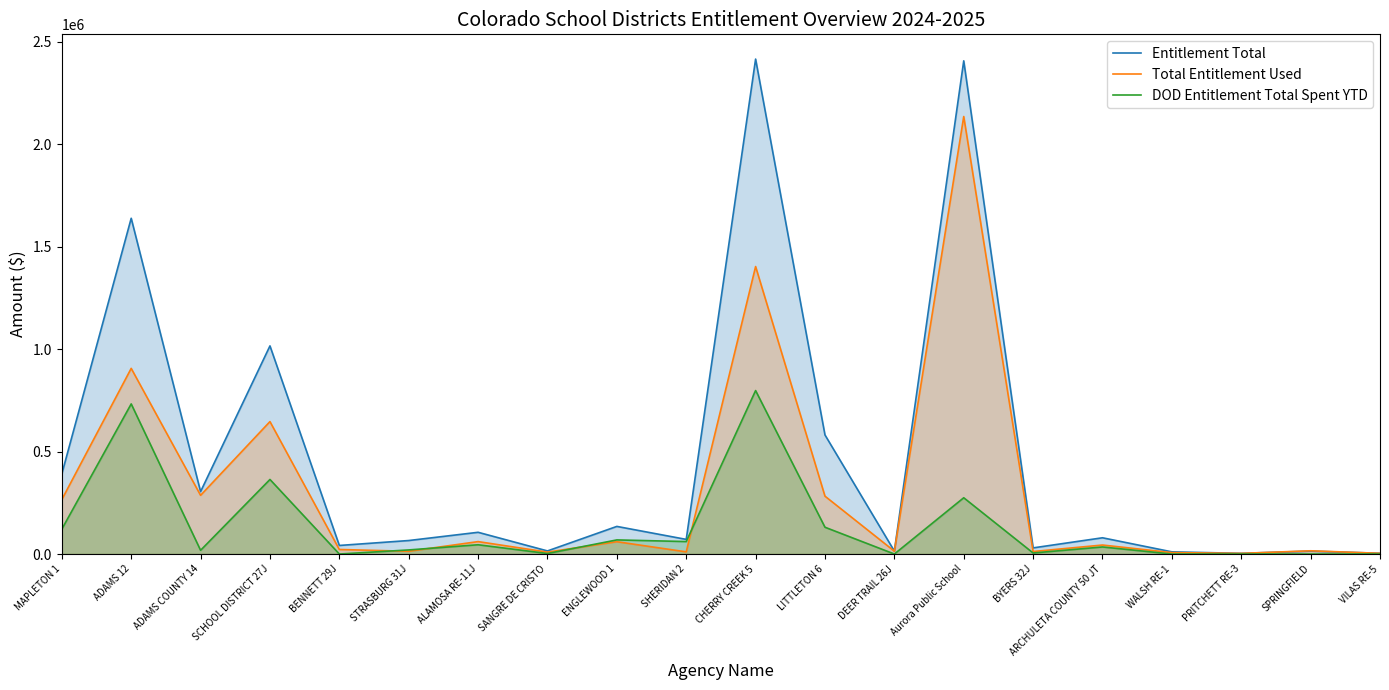

Which series has the largest total across all categories?

Entitlement Total